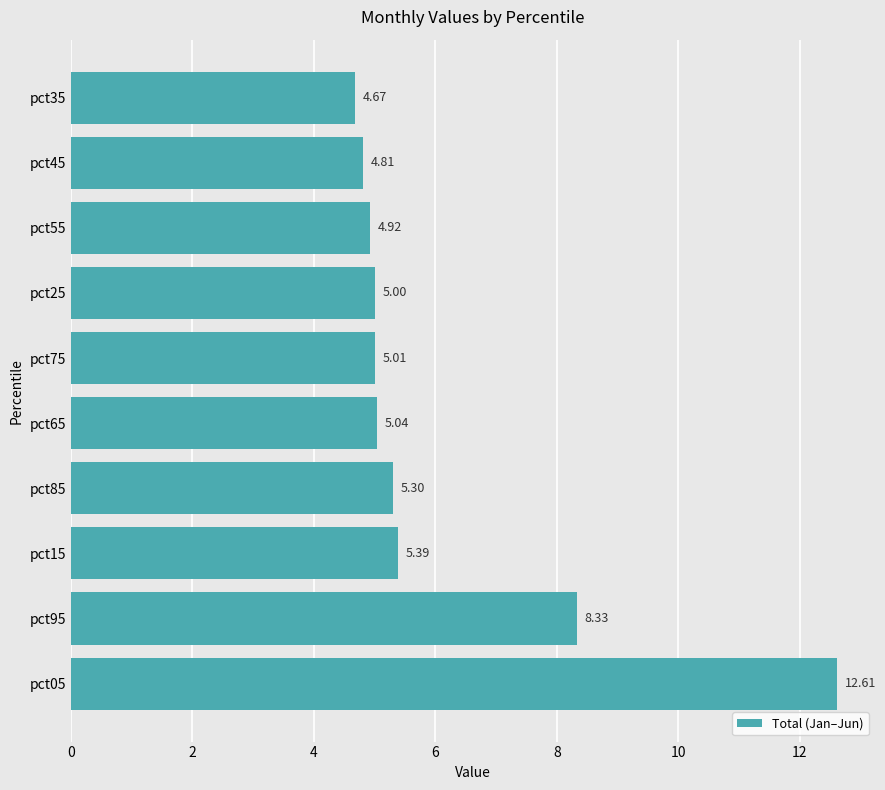

List the labels in order of value, smallest first.

pct35, pct45, pct55, pct25, pct75, pct65, pct85, pct15, pct95, pct05